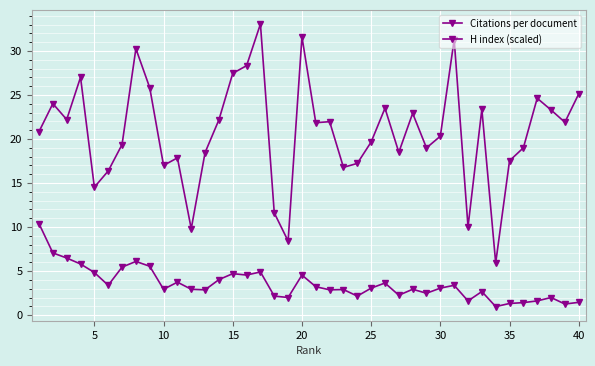

Count the number of categories in the chart.

40